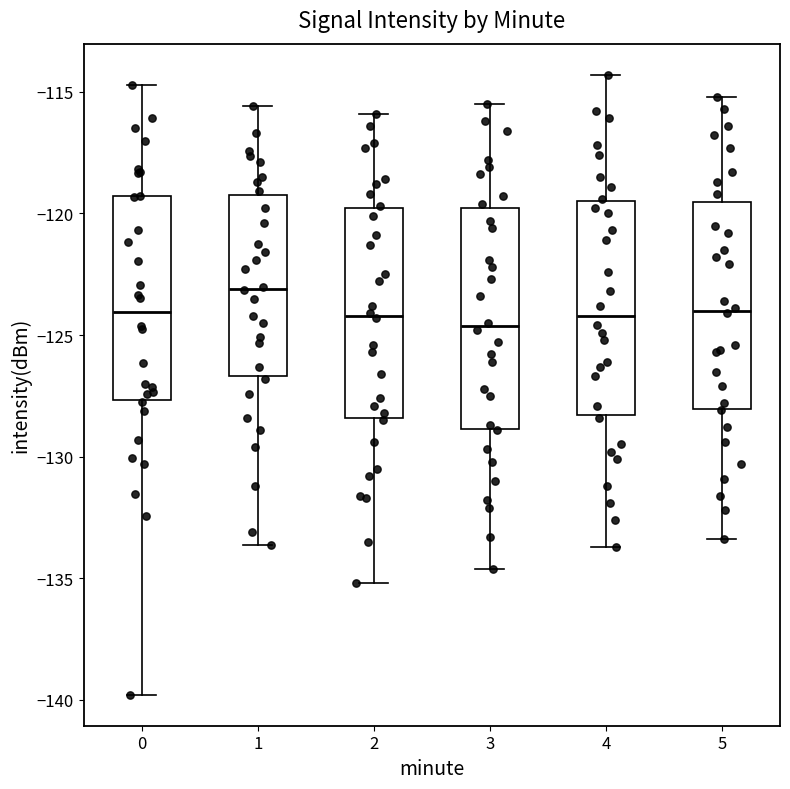

Which box has the highest median line?

1